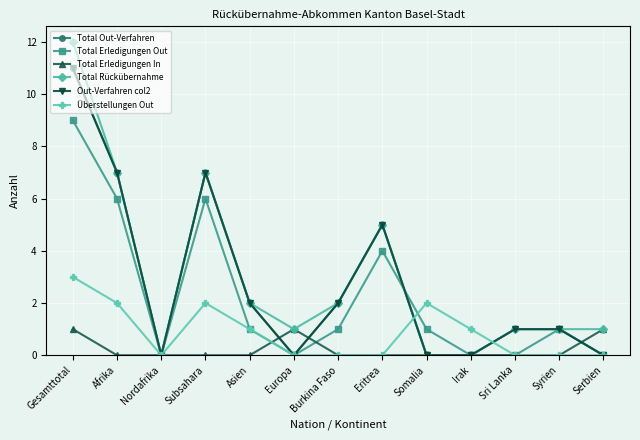

Reading left to right, list all the values displayed in this chart.

Total Out-Verfahren: 11	7	0	7	2	0	2	5	0	0	1	1	0
Total Erledigungen Out: 9	6	0	6	1	0	1	4	1	0	0	1	0
Total Erledigungen In: 1	0	0	0	0	1	0	0	0	0	0	0	1
Total Rückübernahme: 12	7	0	7	2	1	2	5	0	0	1	1	1
Out-Verfahren col2: 11	7	0	7	2	0	2	5	0	0	1	1	0
Überstellungen Out: 3	2	0	2	1	0	0	0	2	1	0	0	0